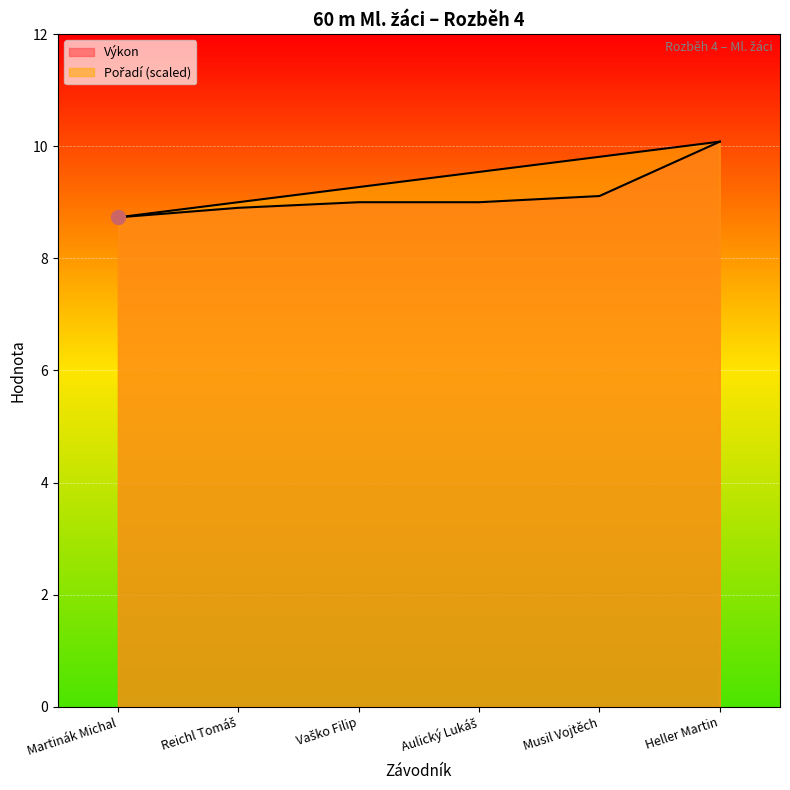

Rank the series by their average value, from highest to lowest.

Pořadí, Výkon